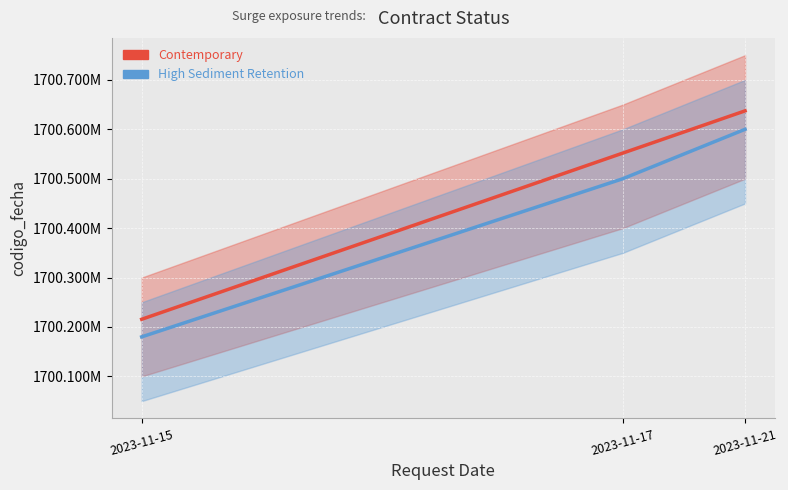

What is the average value of the Contemporary series?

1700468283